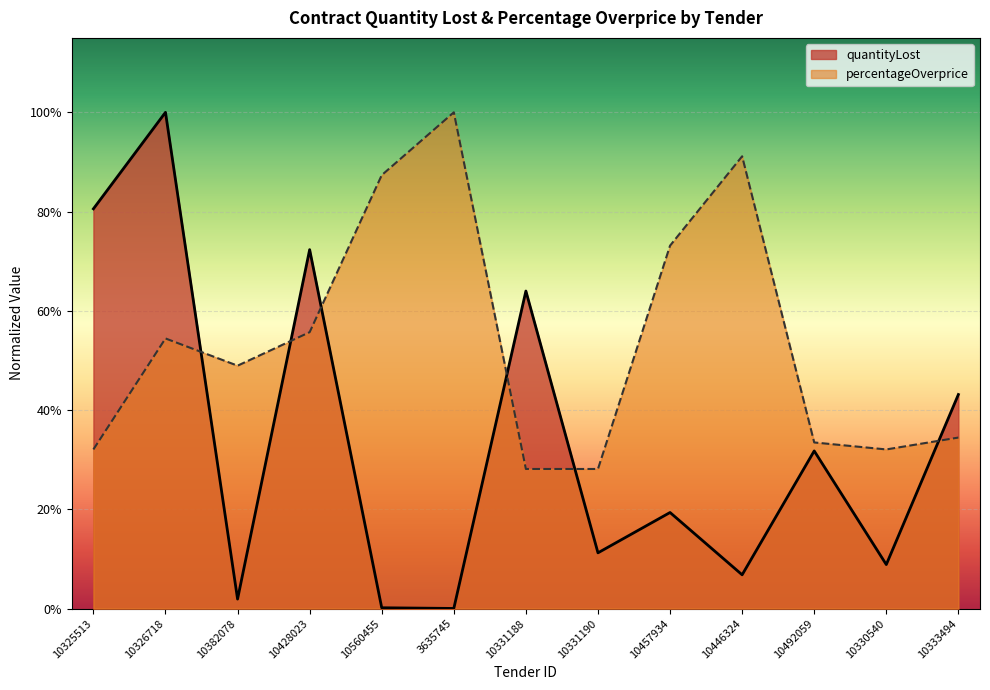

Between 10560455 and 10325513, which is larger?

10325513